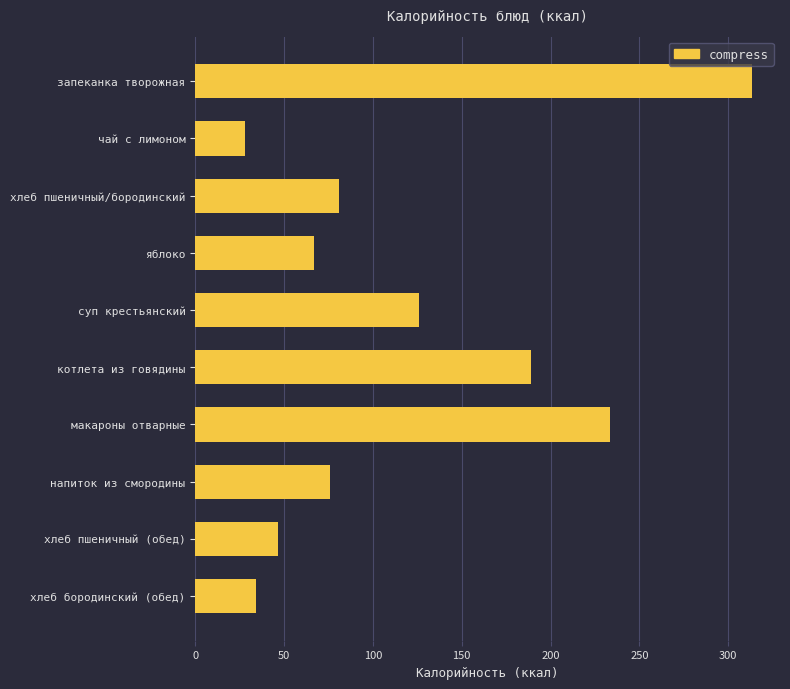

What is the average value?

119.5